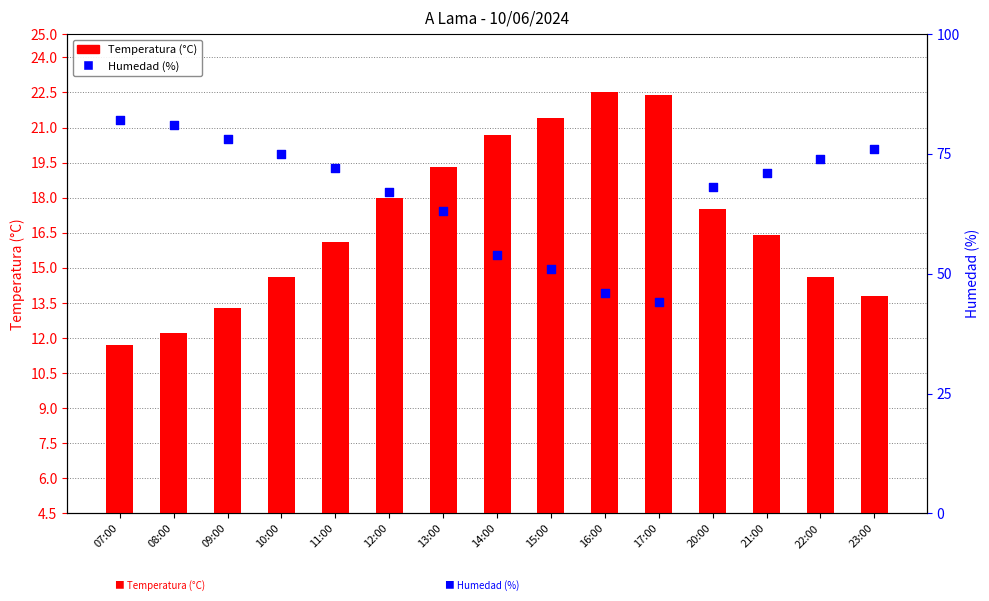

What is the total value across all series at 16:00?

68.5